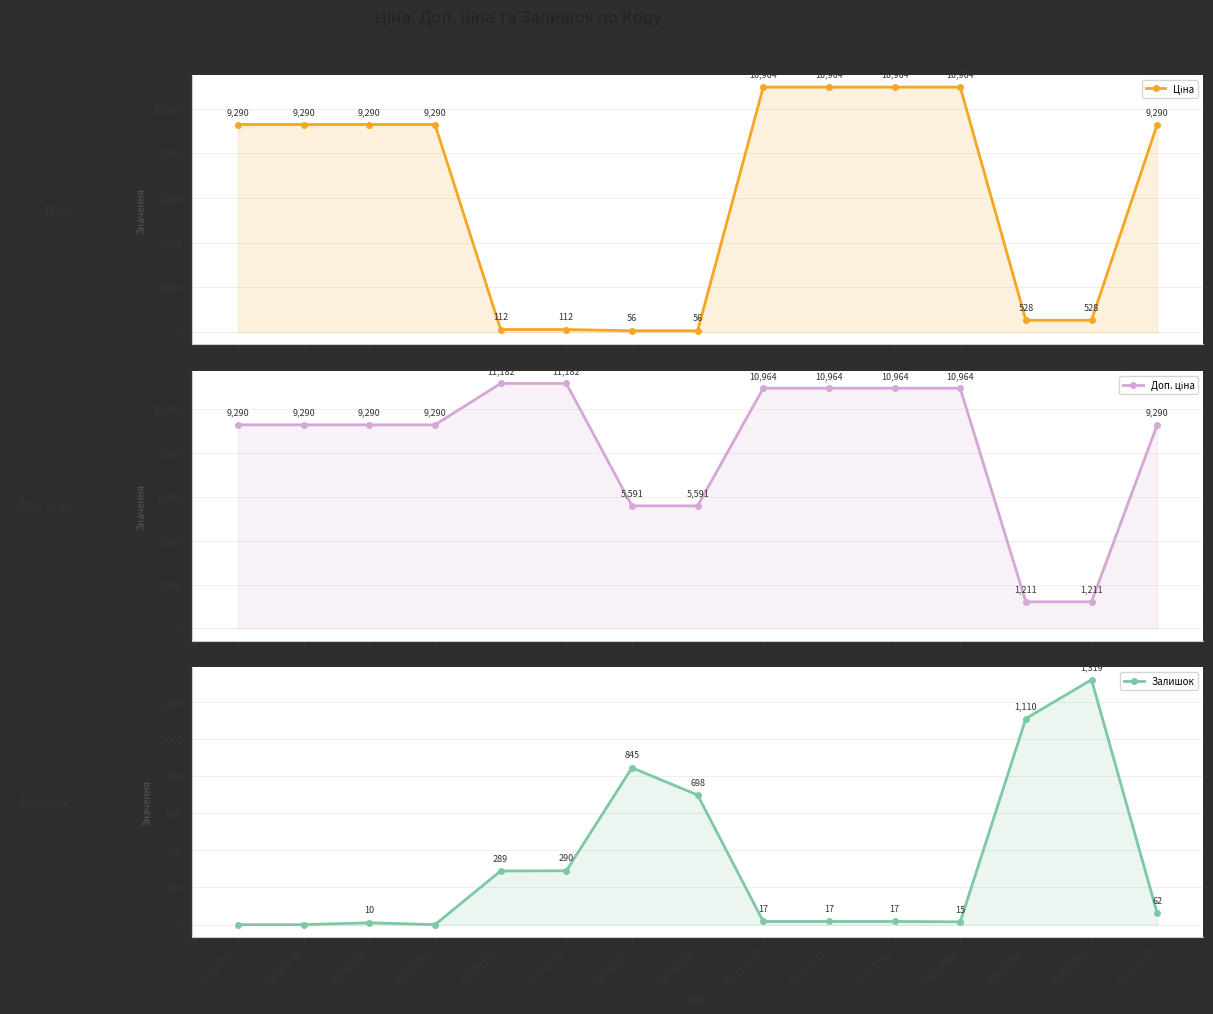

Reading left to right, what are all the values shown in this chart?

Ціна: 284162248=9290.5	284162246=9290.5	284162245=9290.5	284162244=9290.5	239792197=111.8	239792196=111.8	239752197=55.9	239752196=55.9	285112220=10964.4	285112217=10964.4	285111961=10964.4	285111912=10964.4	284032204=528.2	284032203=528.2	284162210=9290.5
Доп. ціна: 284162248=9290.5	284162246=9290.5	284162245=9290.5	284162244=9290.5	239792197=11182.0	239792196=11182.0	239752197=5591.0	239752196=5591.0	285112220=10964.4	285112217=10964.4	285111961=10964.4	285111912=10964.4	284032204=1210.7	284032203=1210.7	284162210=9290.5
Залишок: 284162248=0.0	284162246=0.0	284162245=10.0	284162244=0.0	239792197=289.0	239792196=290.0	239752197=845.0	239752196=698.0	285112220=17.0	285112217=17.0	285111961=17.0	285111912=15.0	284032204=1110.0	284032203=1319.0	284162210=62.0